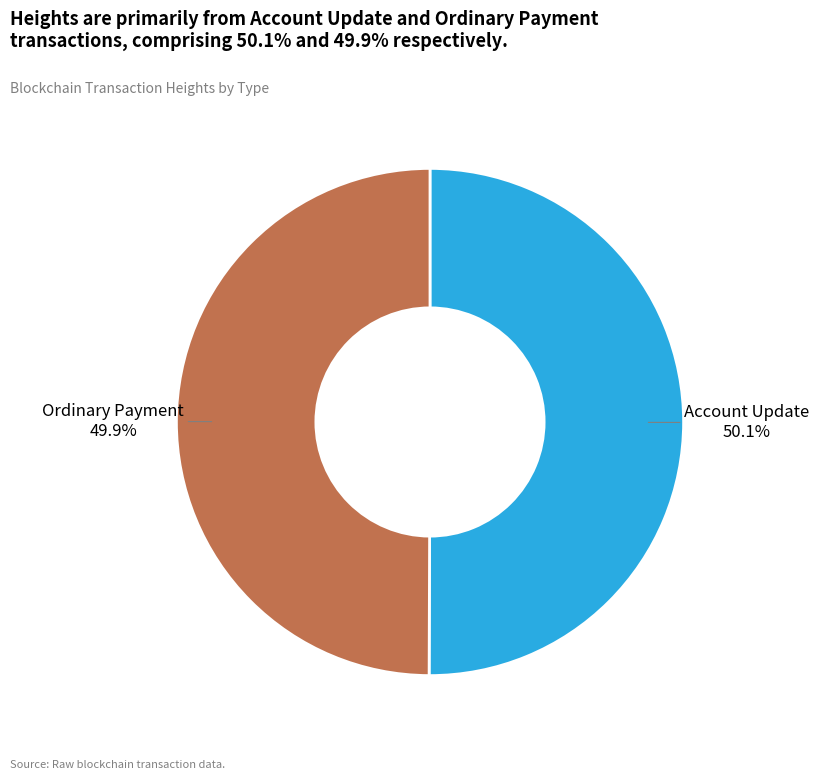

Is there any slice that represents more than half of the pie?

Yes